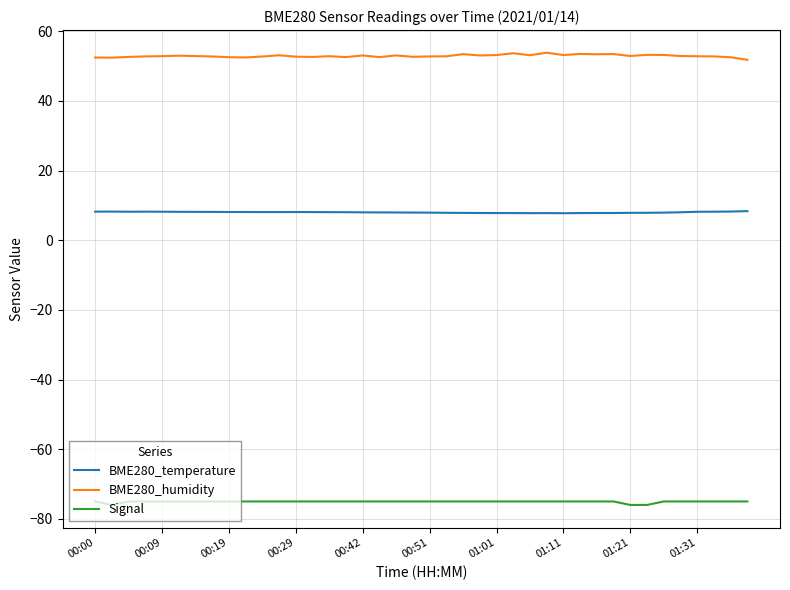

List the series in order of their overall mean, lowest first.

Signal, BME280_temperature, BME280_humidity